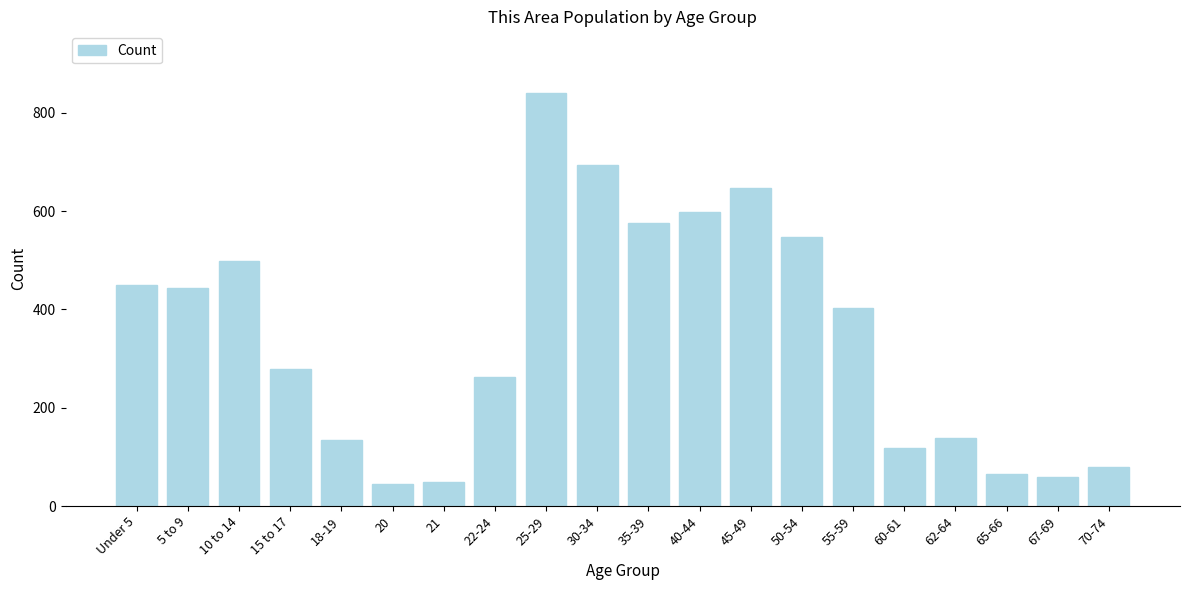

What is the label of the 12th bar from the left?

40-44